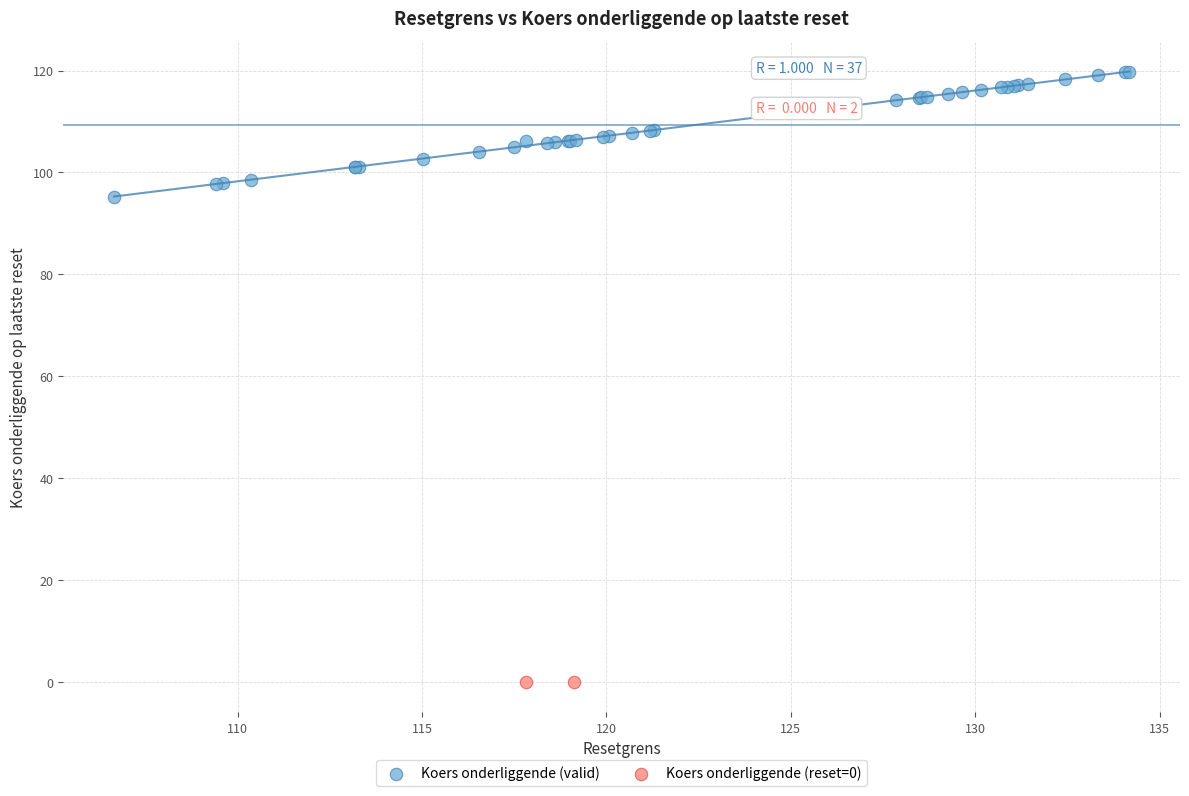

What are all the series names shown in the legend?

Koers onderliggende (valid), Koers onderliggende (reset=0)